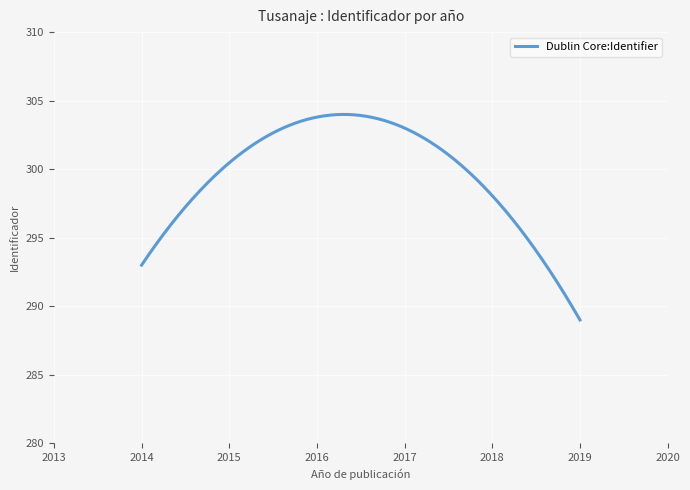

What is the difference between the maximum and second lowest values?

14.8